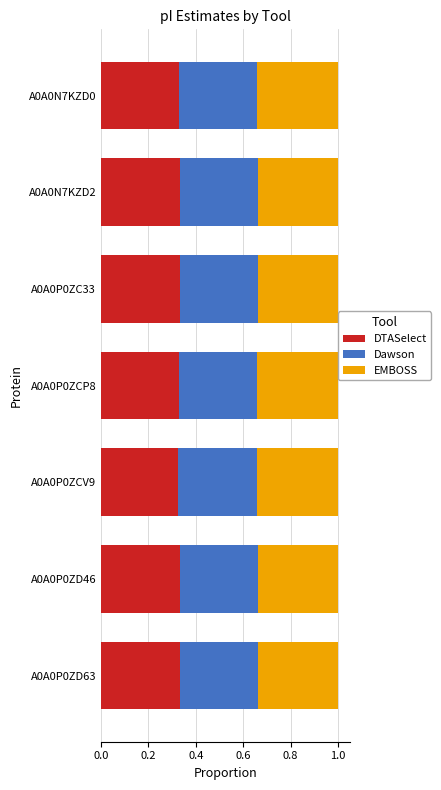

True or false: DTASelect has a value of 0.6 at A0A0P0ZC33.

False